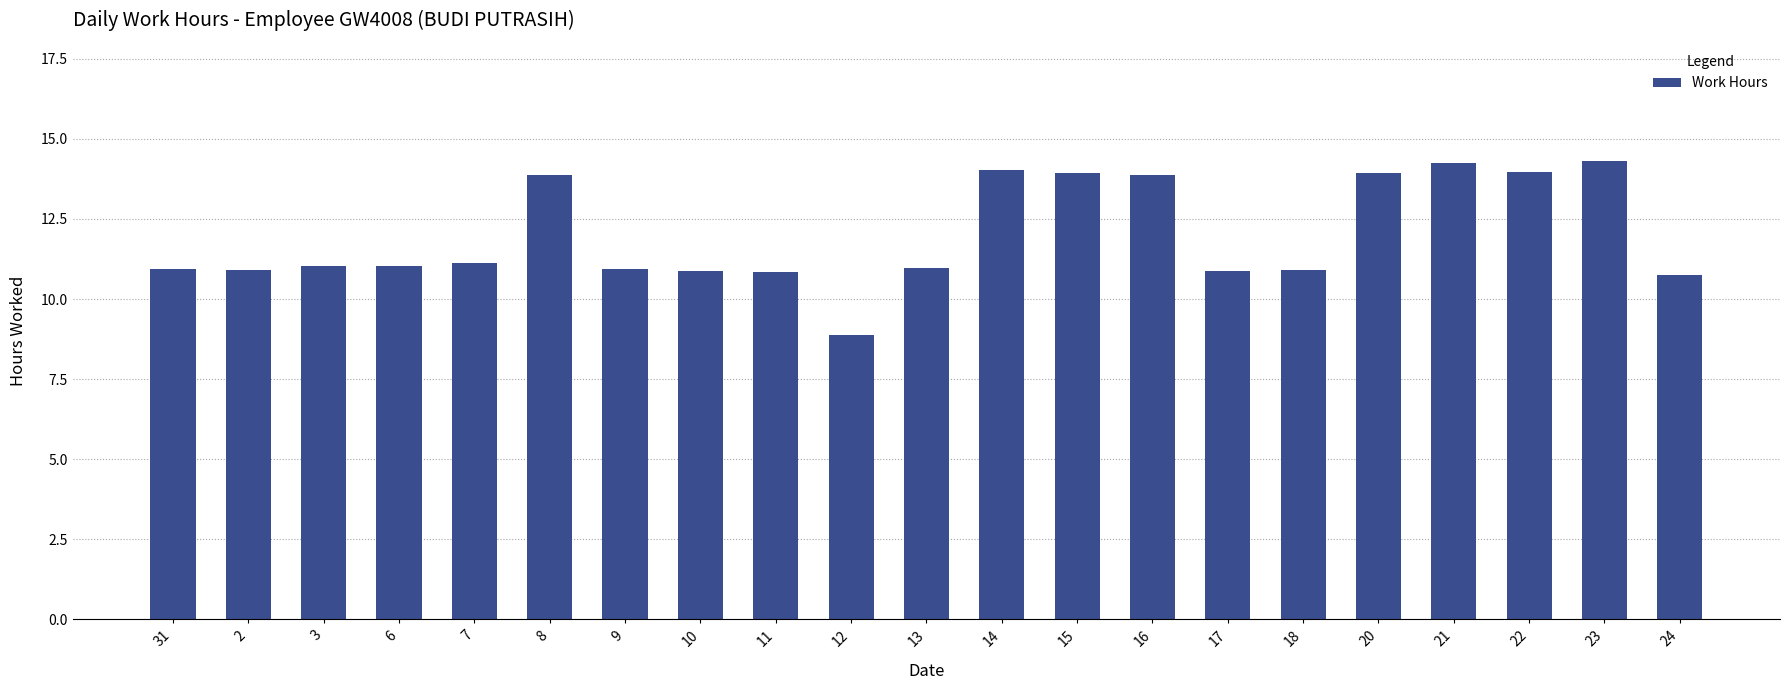

What is the smallest value displayed?

8.9